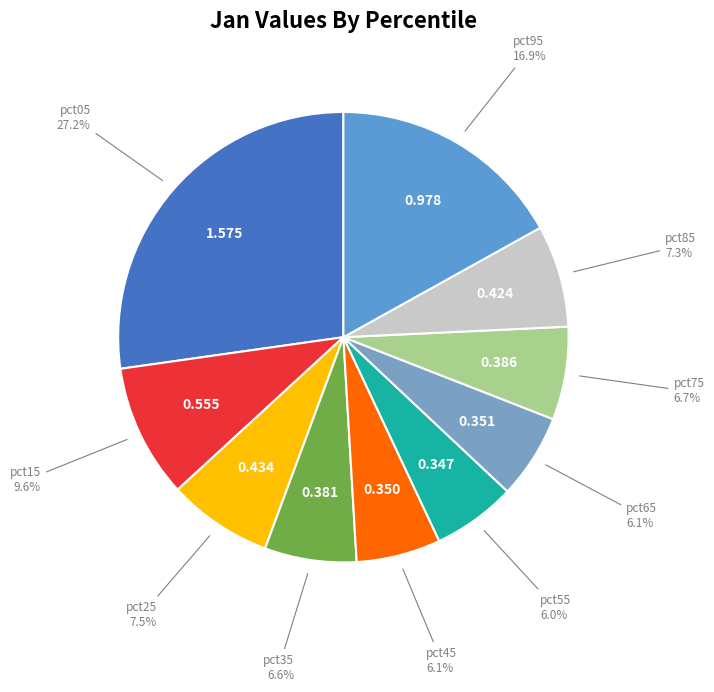

How many segments does this pie chart have?

10